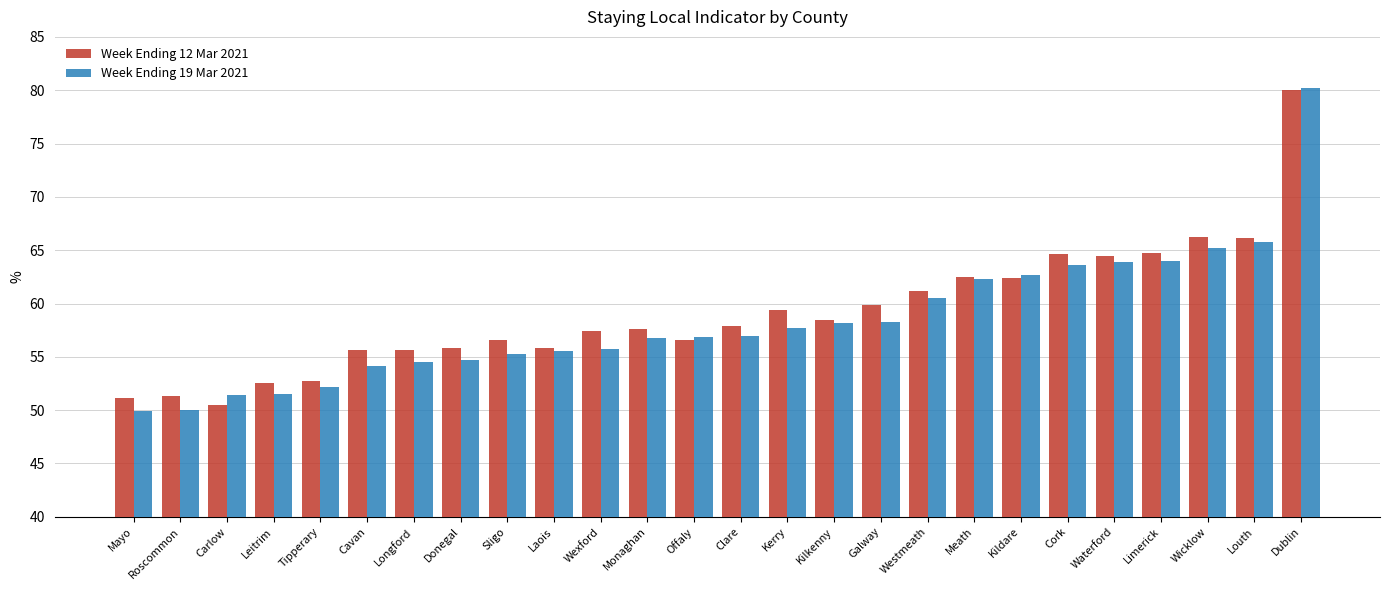

Count the number of data series in this chart.

2